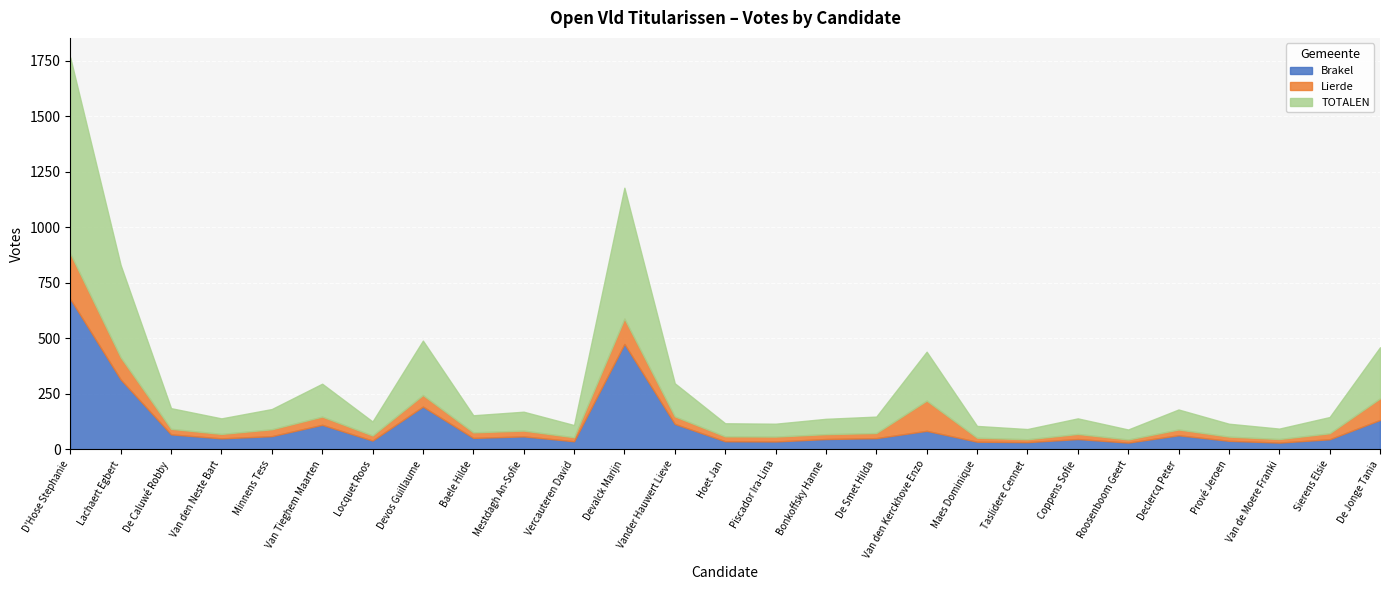

What is the highest value of the Lierde series?

205